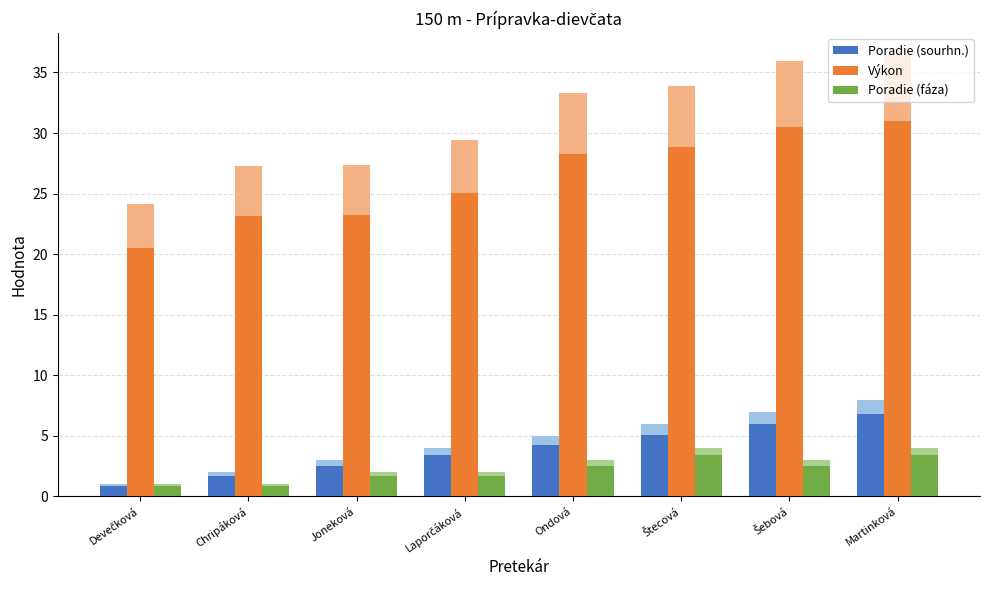

At which label does Poradie (sourhn.) first exceed 4?

Ondová